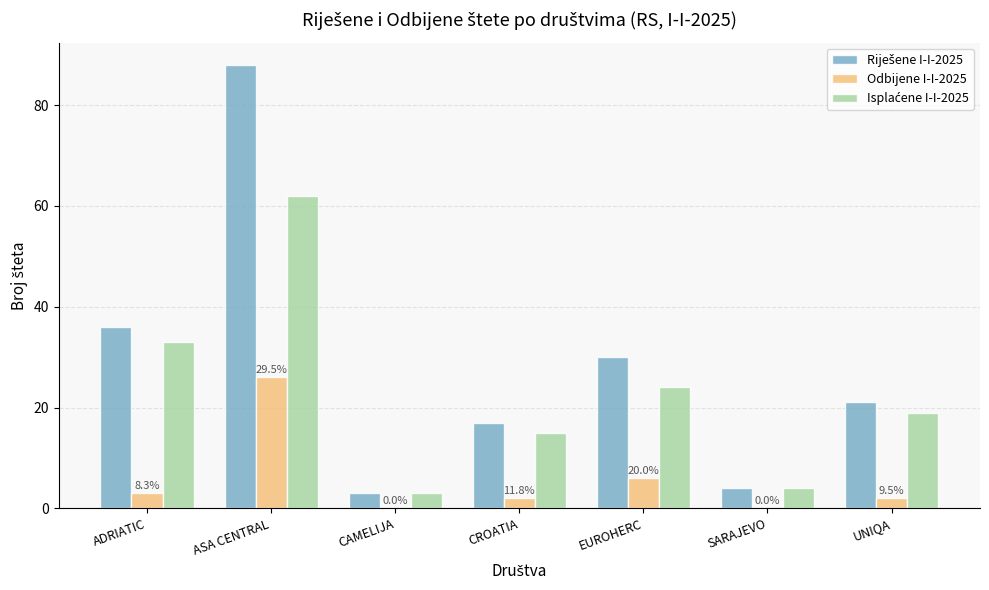

What is the greatest value displayed?

88